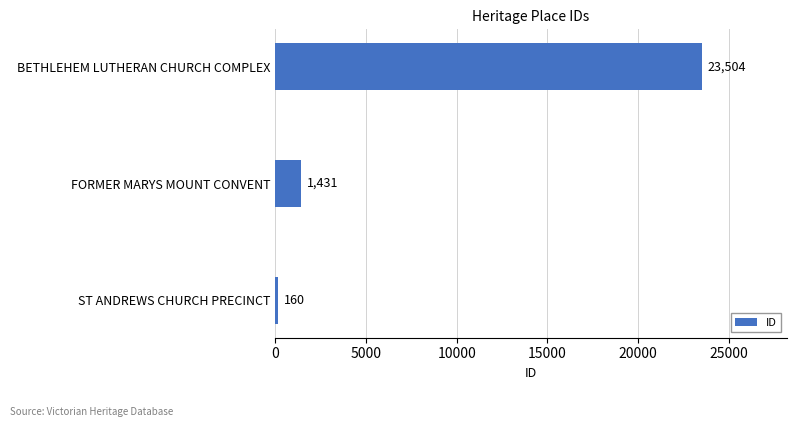

What is the sum of the values at BETHLEHEM LUTHERAN CHURCH COMPLEX and ST ANDREWS CHURCH PRECINCT?

23664